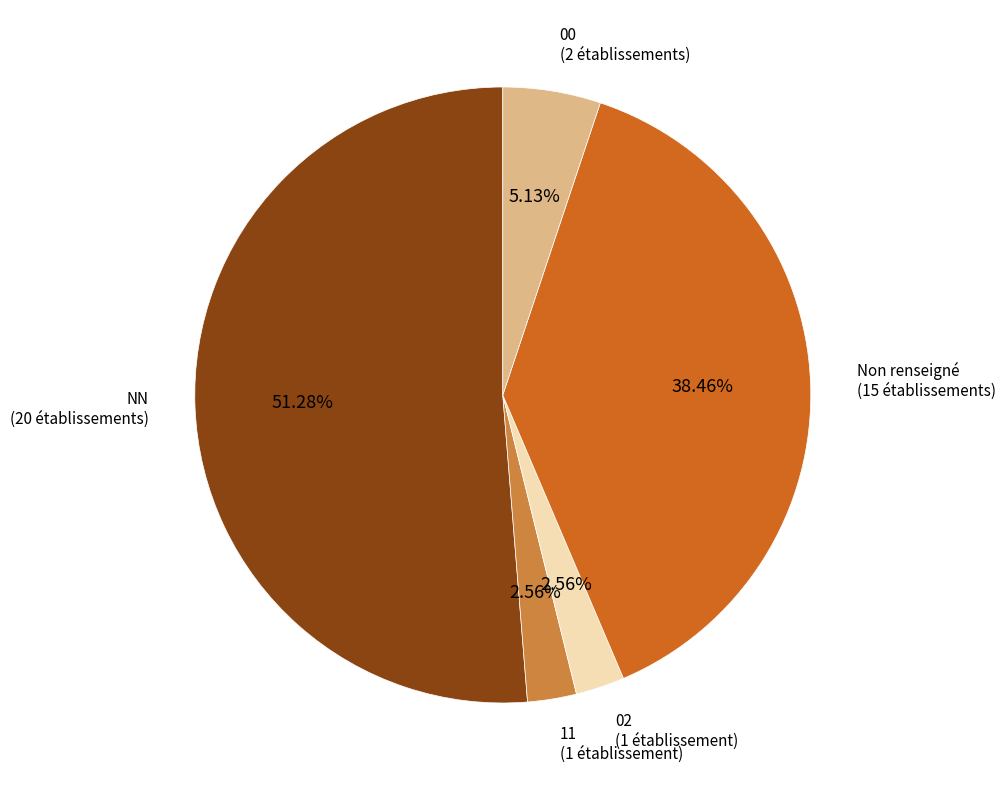

Is there a majority slice in this chart?

Yes